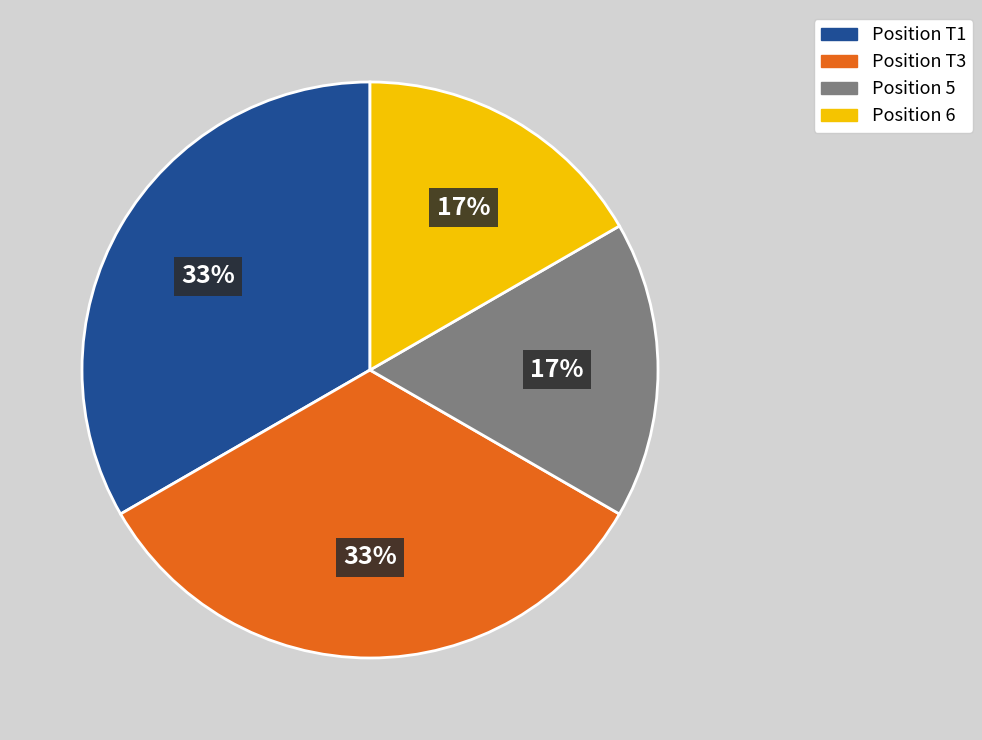

To the nearest percent, what is the average slice percentage?

25%